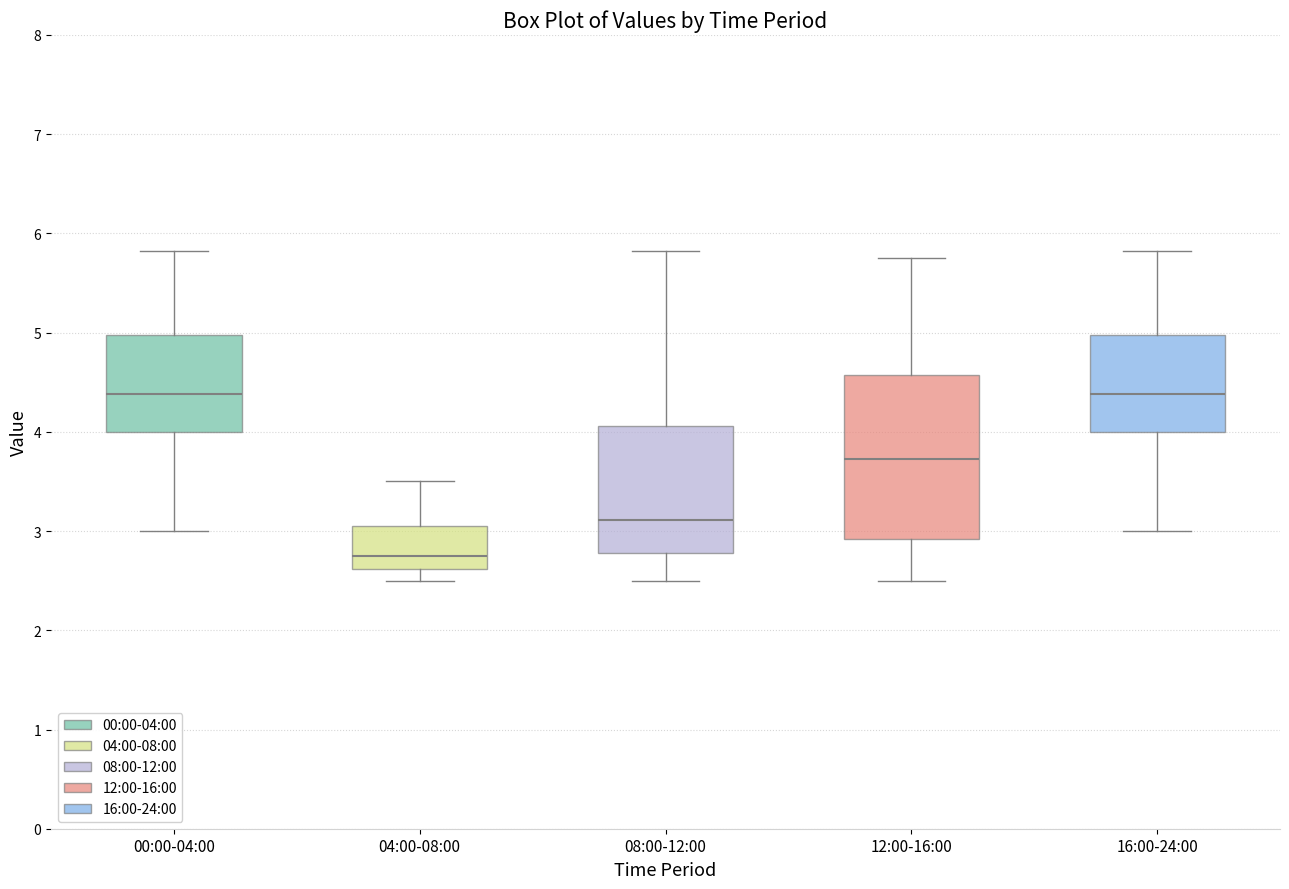

Where does the lower whisker of the box for 04:00-08:00 end on the y-axis? The values are not printed on the chart, so give them approximately, as read against the axis.

2.5